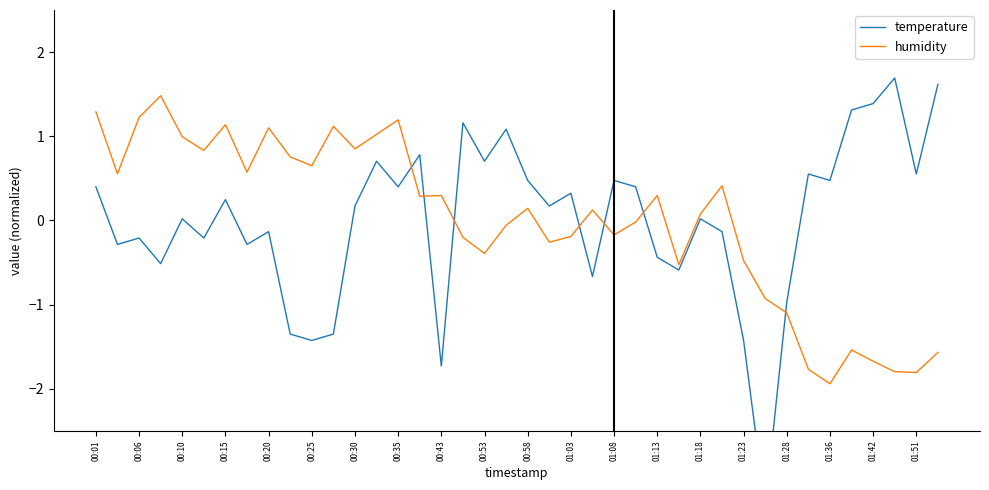

In humidity, how many points are higher than both neighbors (excluding endpoints)?

11